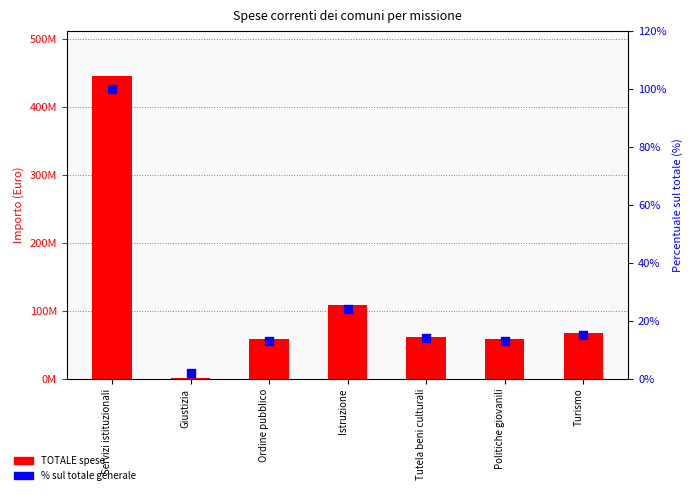

At how many categories does at least one series exceed 398190142?

1